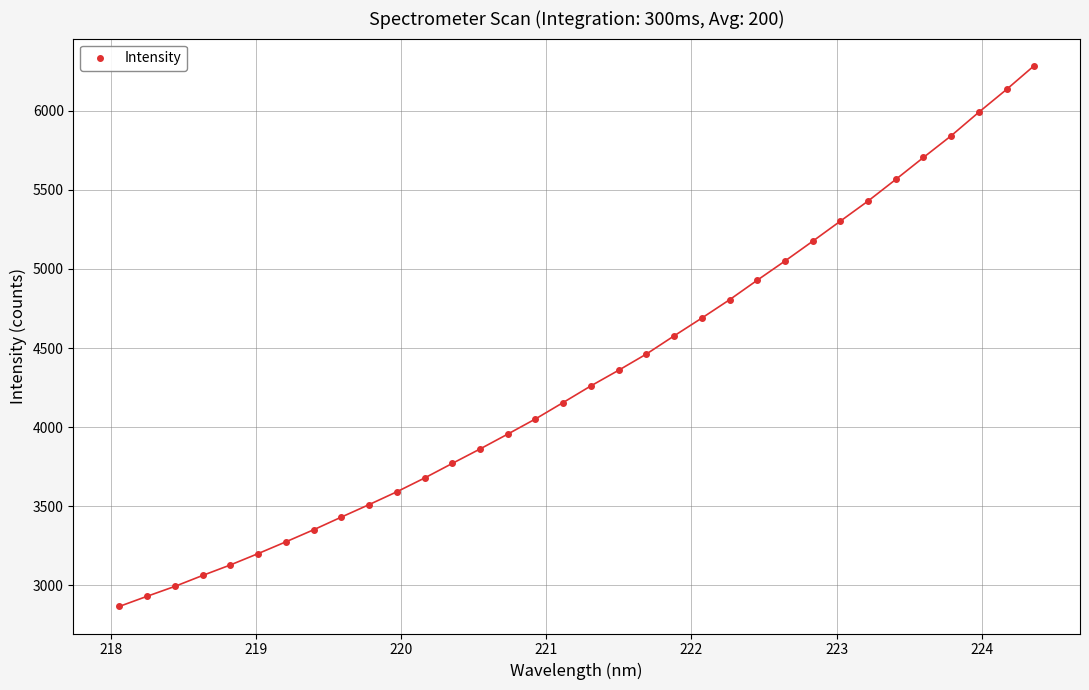

What is the range of Y values (max minus min)?

3418.2